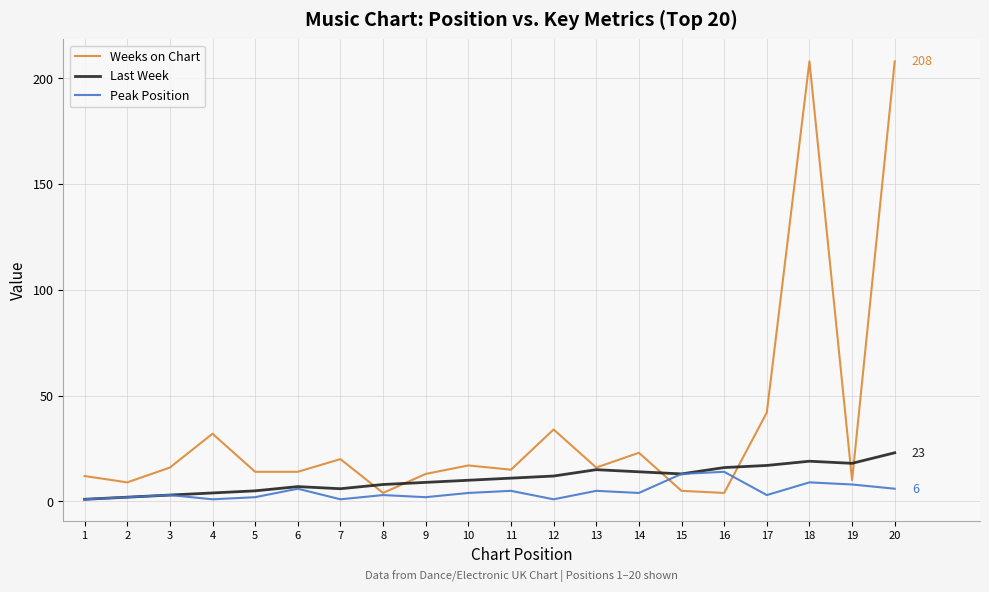

Reading left to right, extract all data points from this chart.

Weeks on Chart: 12	9	16	32	14	14	20	4	13	17	15	34	16	23	5	4	42	208	10	208
Last Week: 1	2	3	4	5	7	6	8	9	10	11	12	15	14	13	16	17	19	18	23
Peak Position: 1	2	3	1	2	6	1	3	2	4	5	1	5	4	13	14	3	9	8	6